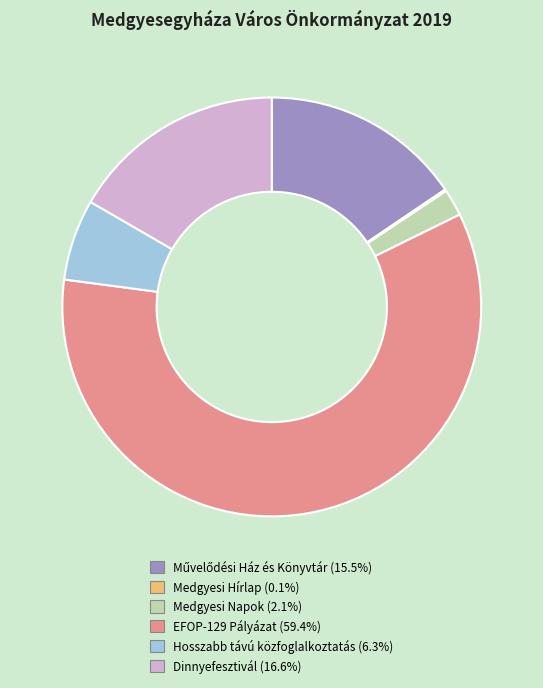

Combined, do Dinnyefesztivál (16.6%) and EFOP-129 Pályázat (59.4%) account for over 50%?

Yes